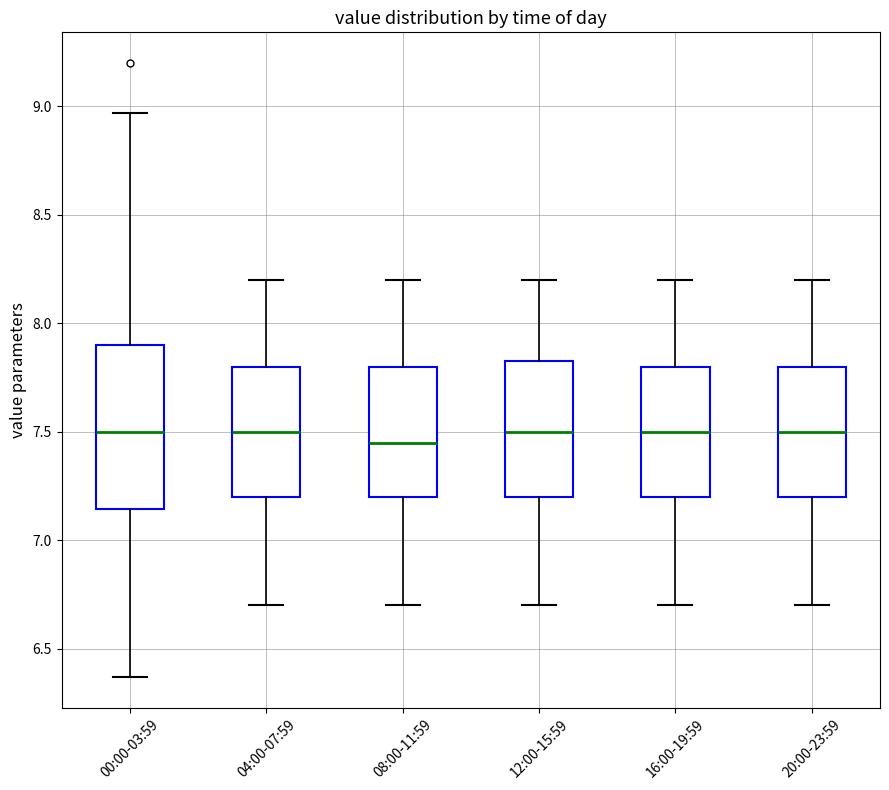

Where is the upper edge of the box for 20:00-23:59 on the y-axis? The values are not printed on the chart, so give them approximately, as read against the axis.

7.80